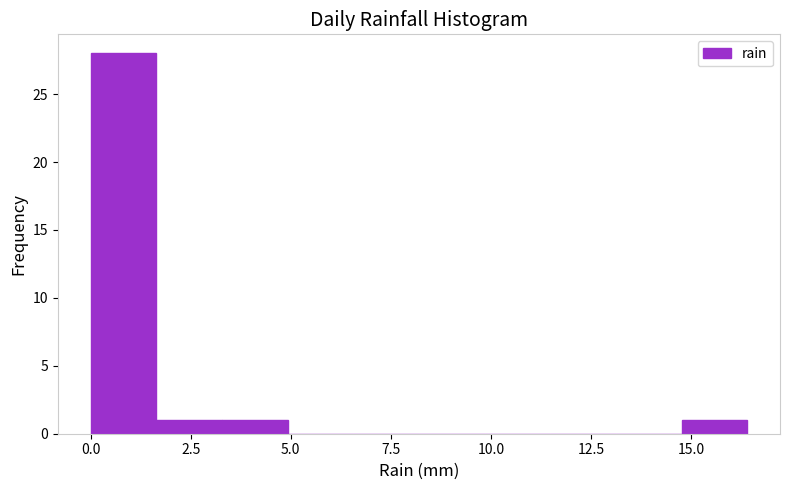

Read against the x-axis, roughly where is the centre of the tallest bar?

1.0